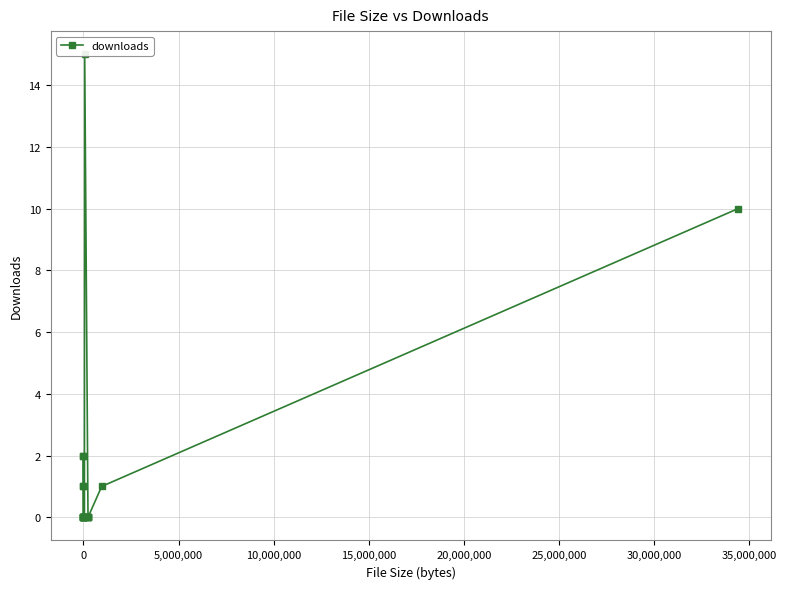

How many values are above zero?

7